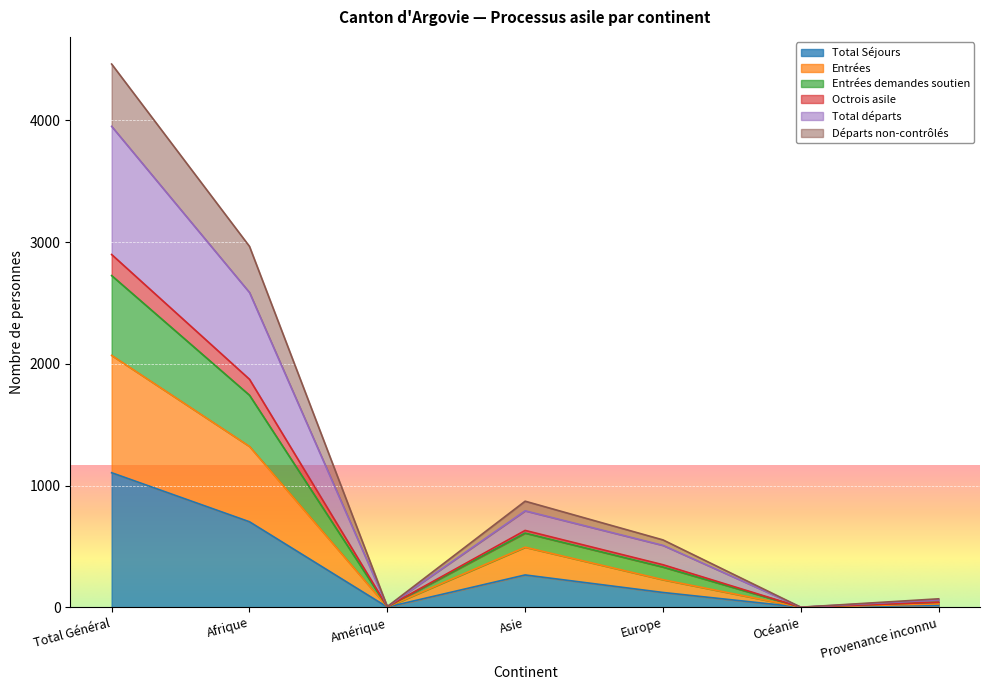

Which label corresponds to the largest value in the chart?

Total Général